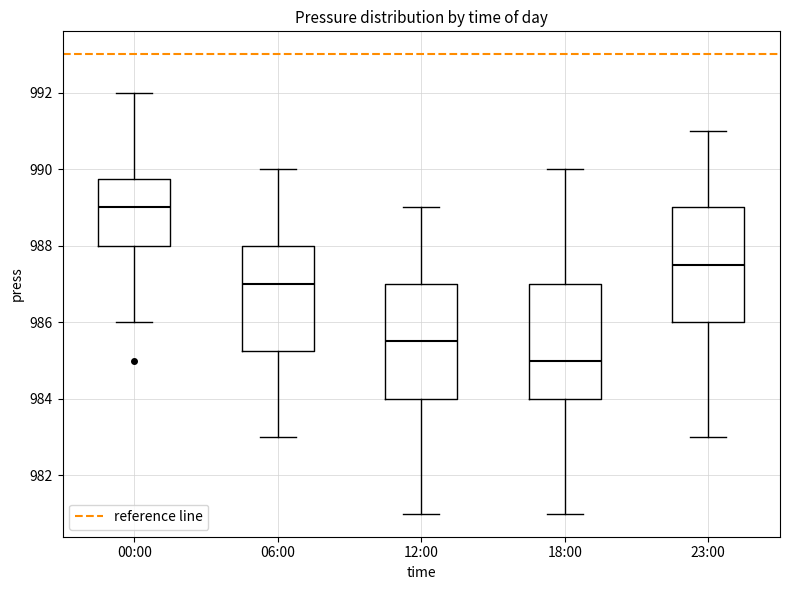

Which box has the lowest median line?

18:00